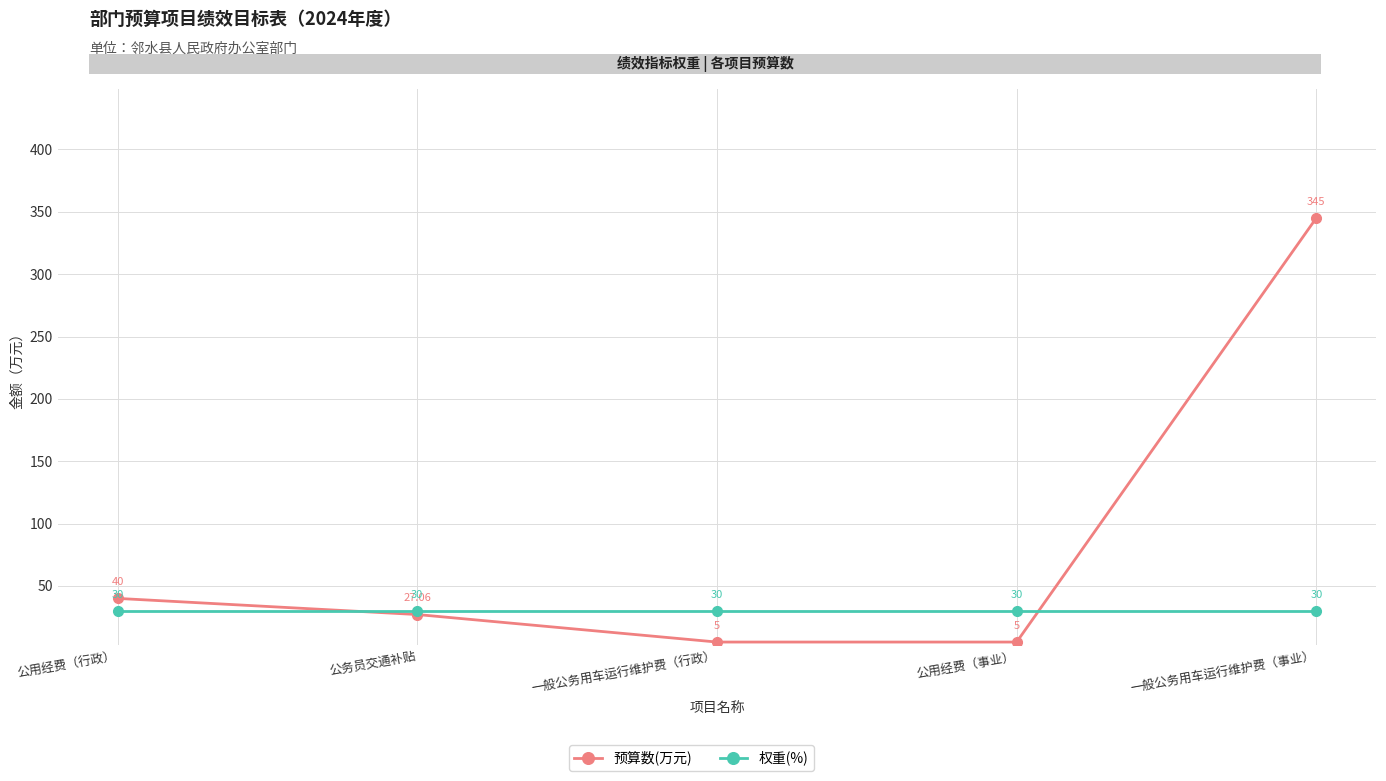

What is the greatest value displayed?

345.0